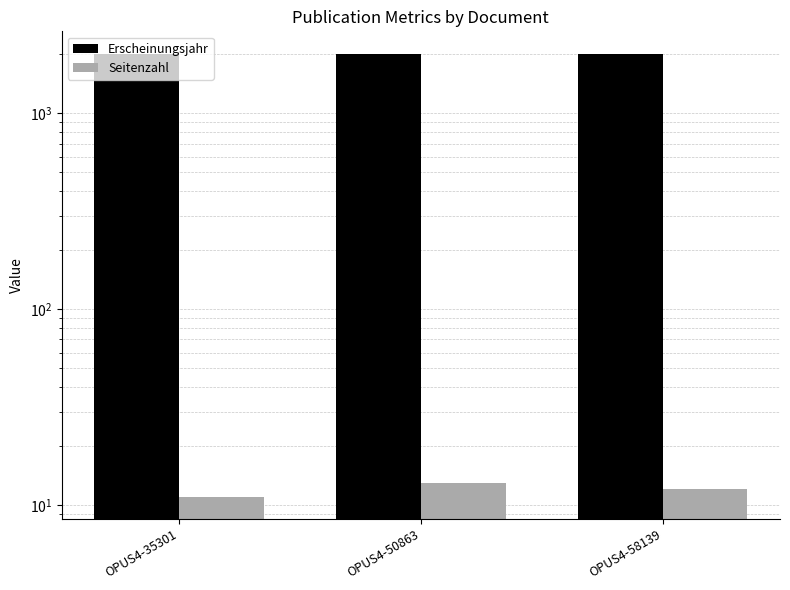

At which label does Seitenzahl reach its minimum?

OPUS4-35301